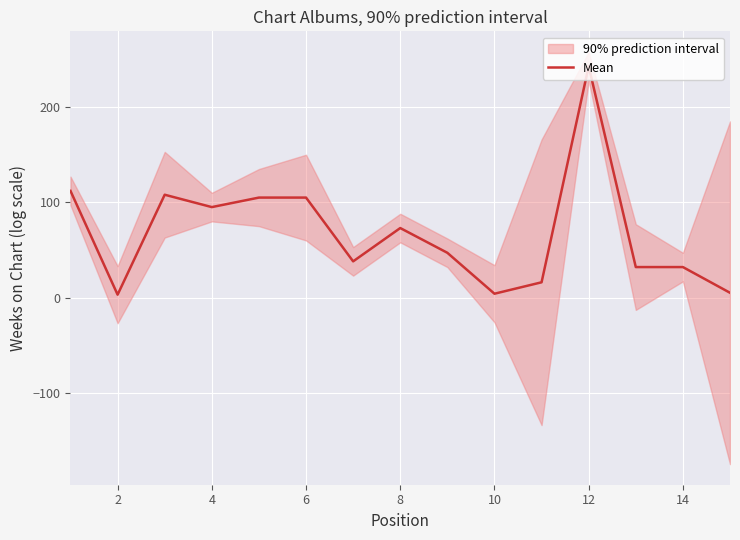

The value of Mean at 4 is 95. True or false?

True